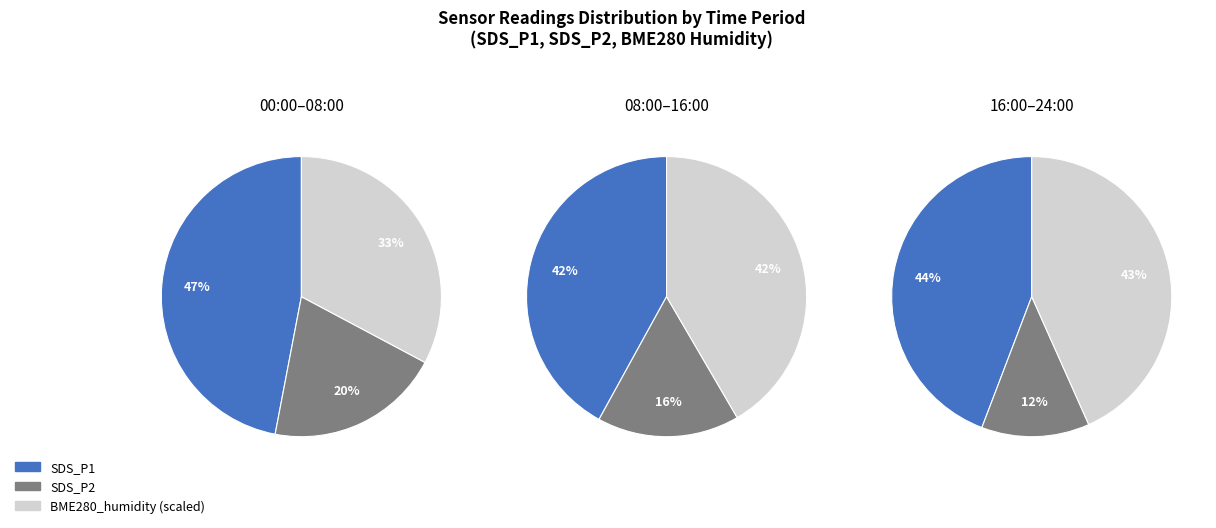

Does 38 represent more than half of the total?

No